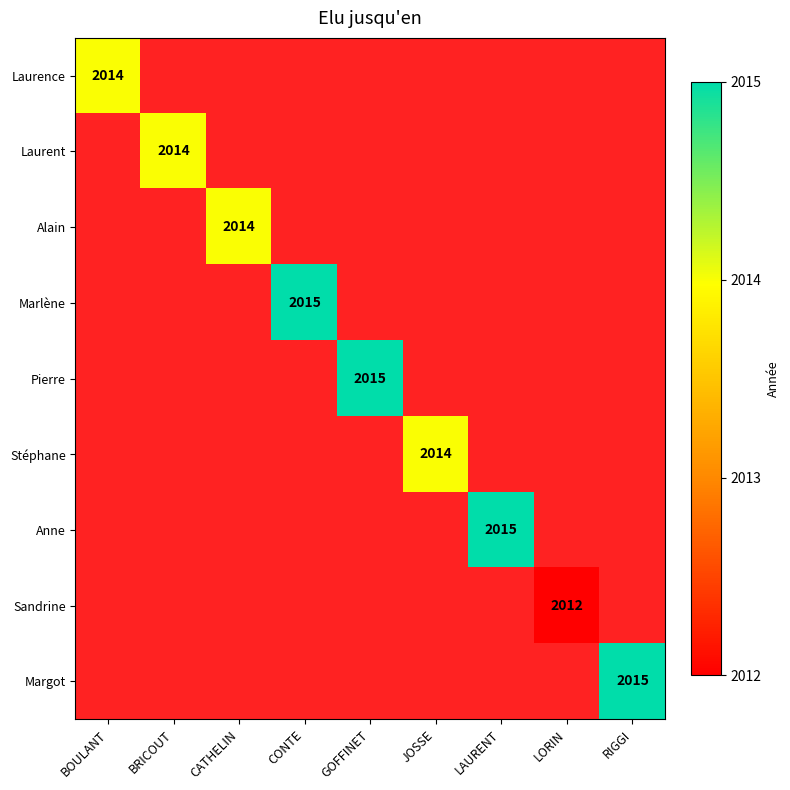

True or false: Sandrine has a value of 3507 at LORIN.

False